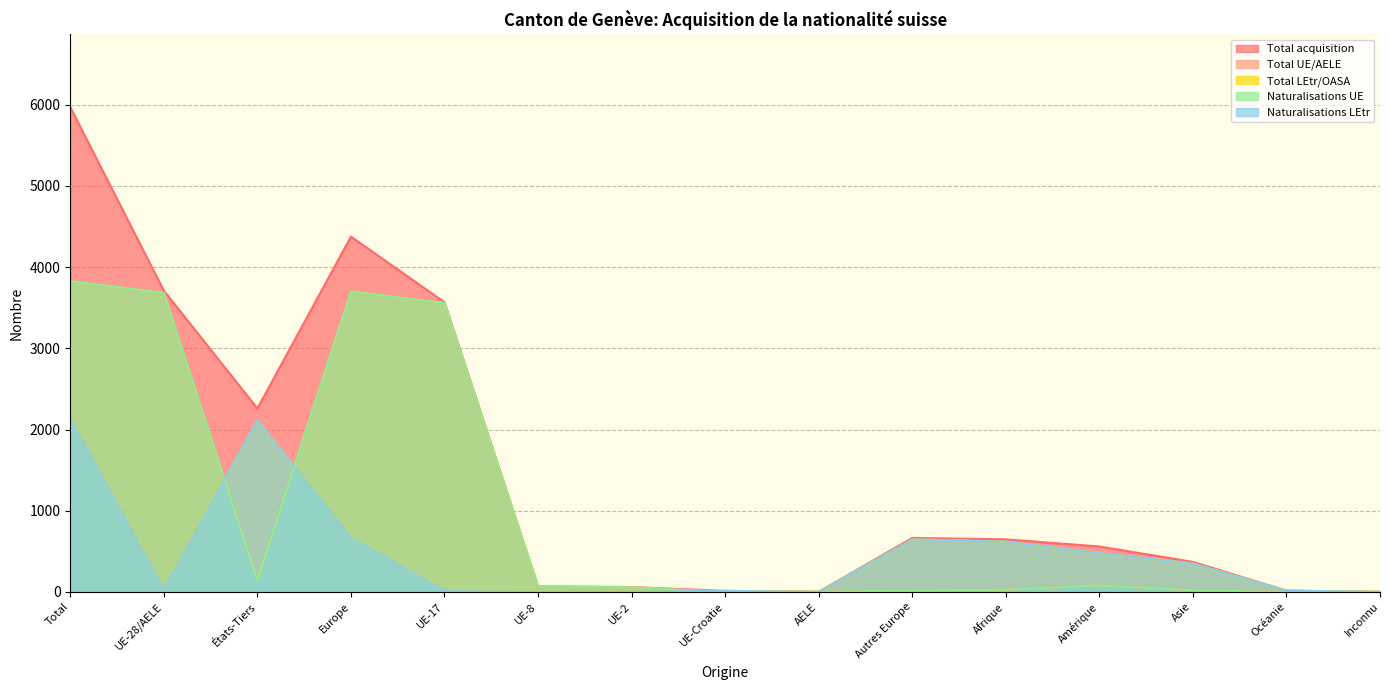

At UE-8, list the series in order from largest to smallest.

Total acquisition, Total UE/AELE, Naturalisations UE, Total LEtr/OASA, Naturalisations LEtr